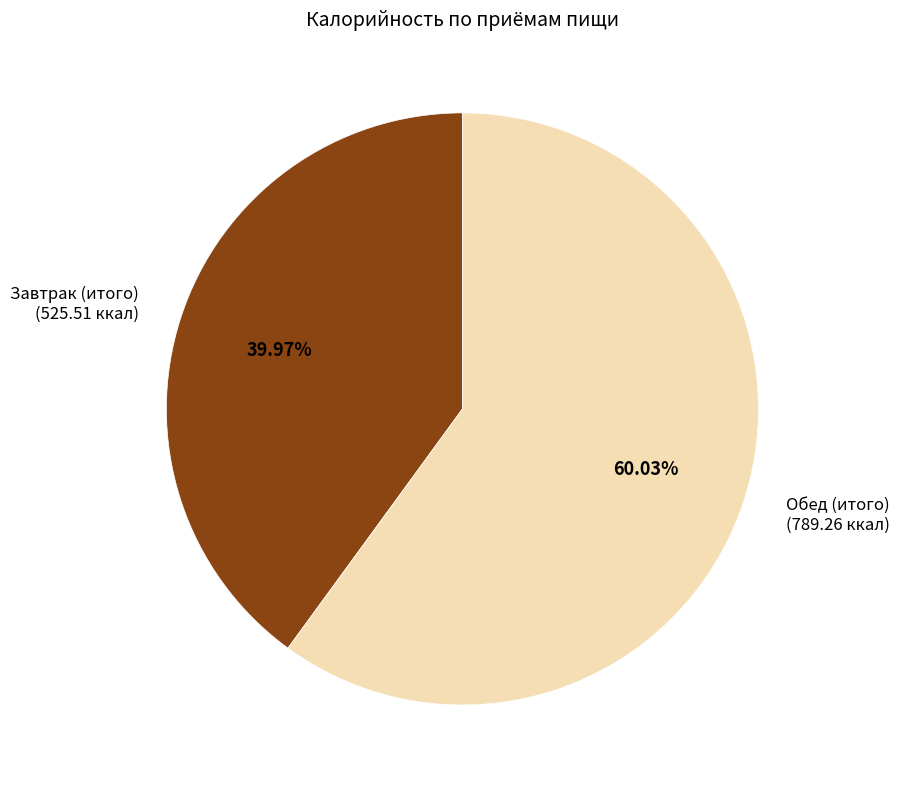

To the nearest percent, what is the combined percentage of Обед (итого) and Завтрак (итого)?

100%